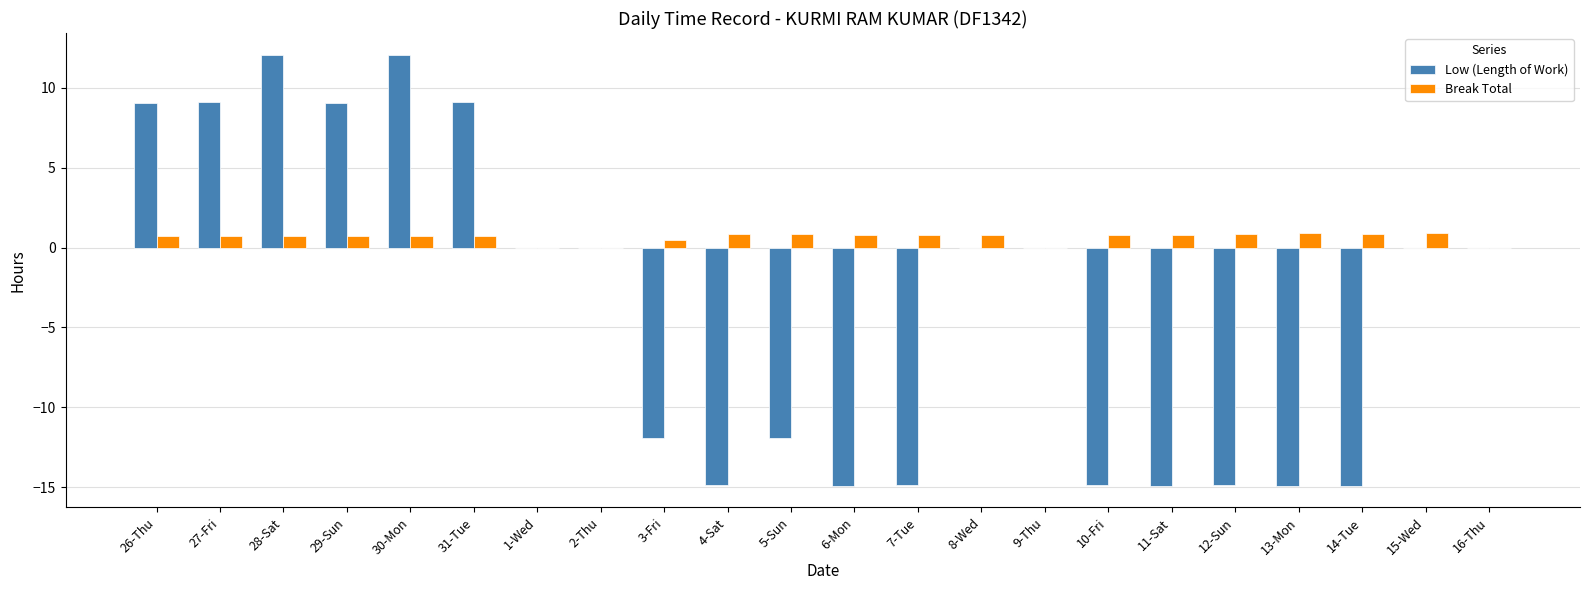

How many categories are shown in the chart?

22